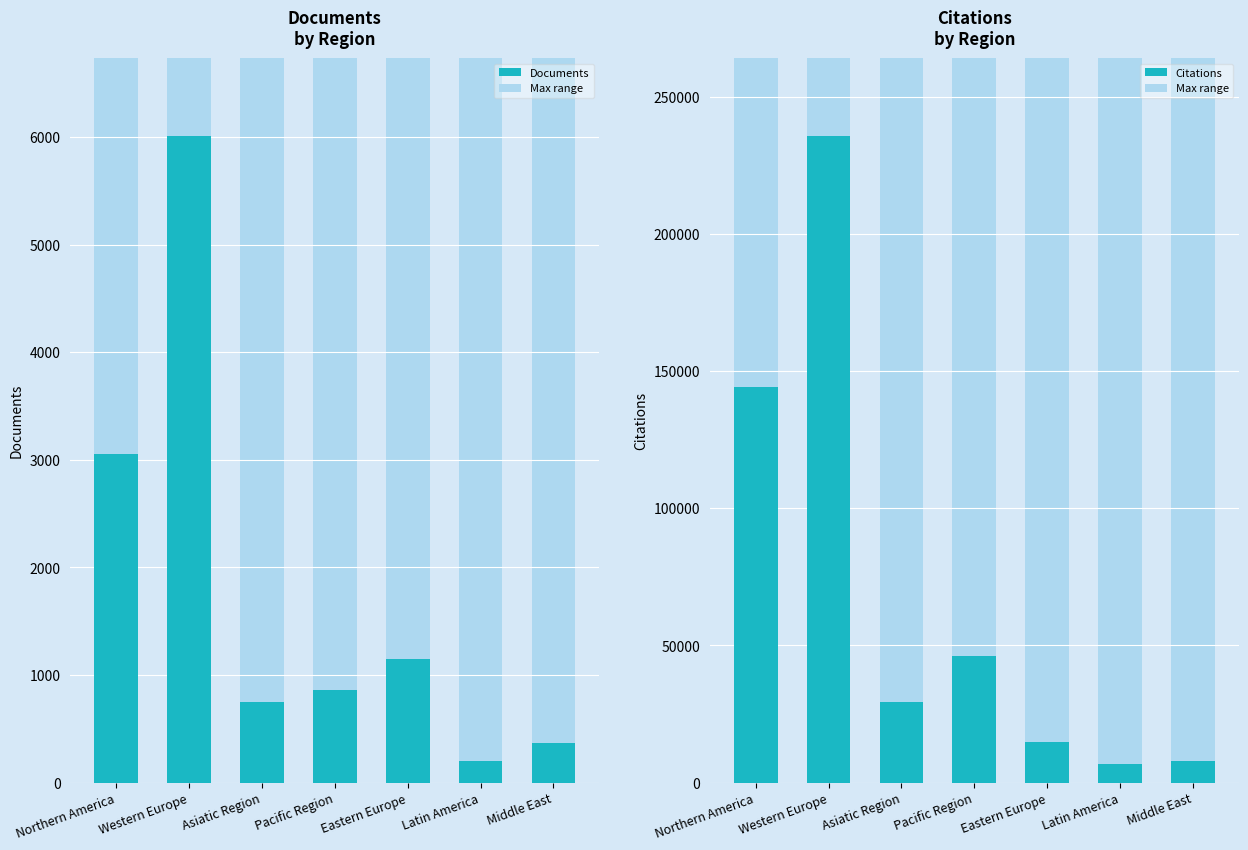

How many groups of bars are there?

7